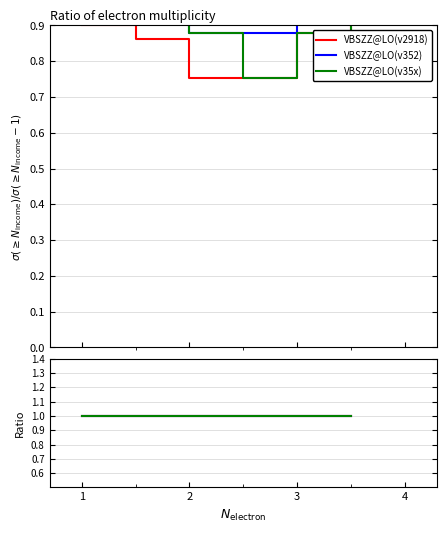

What is the average value of the VBSZZ@LO(v352) series?

0.9